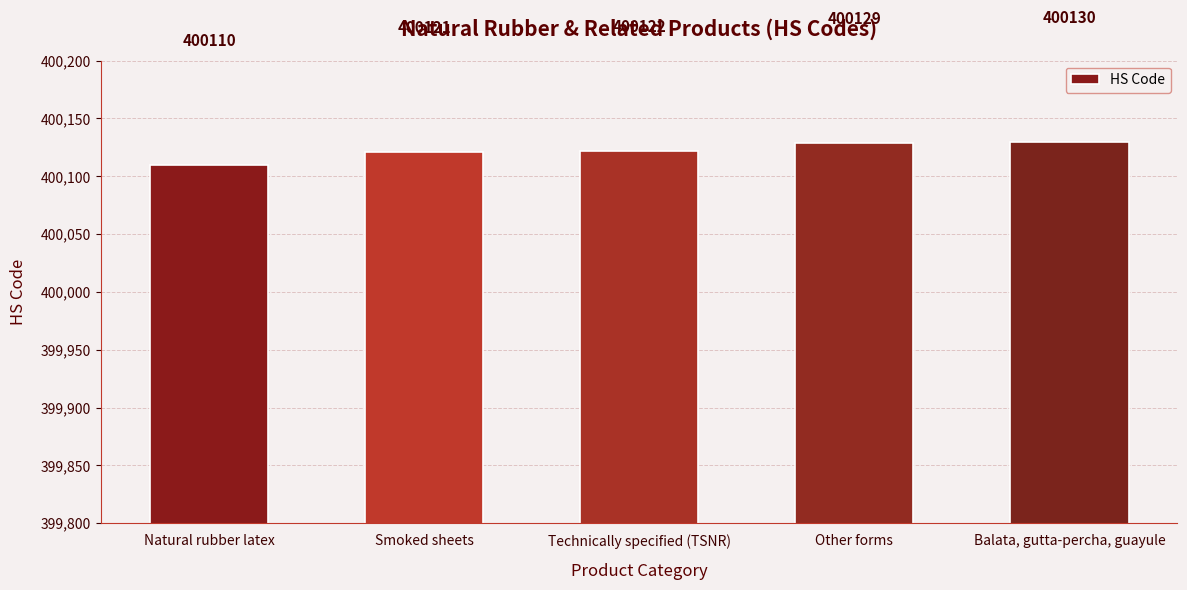

Rank the categories by value from lowest to highest.

Natural rubber latex, Smoked sheets, Technically specified (TSNR), Other forms, Balata, gutta-percha, guayule